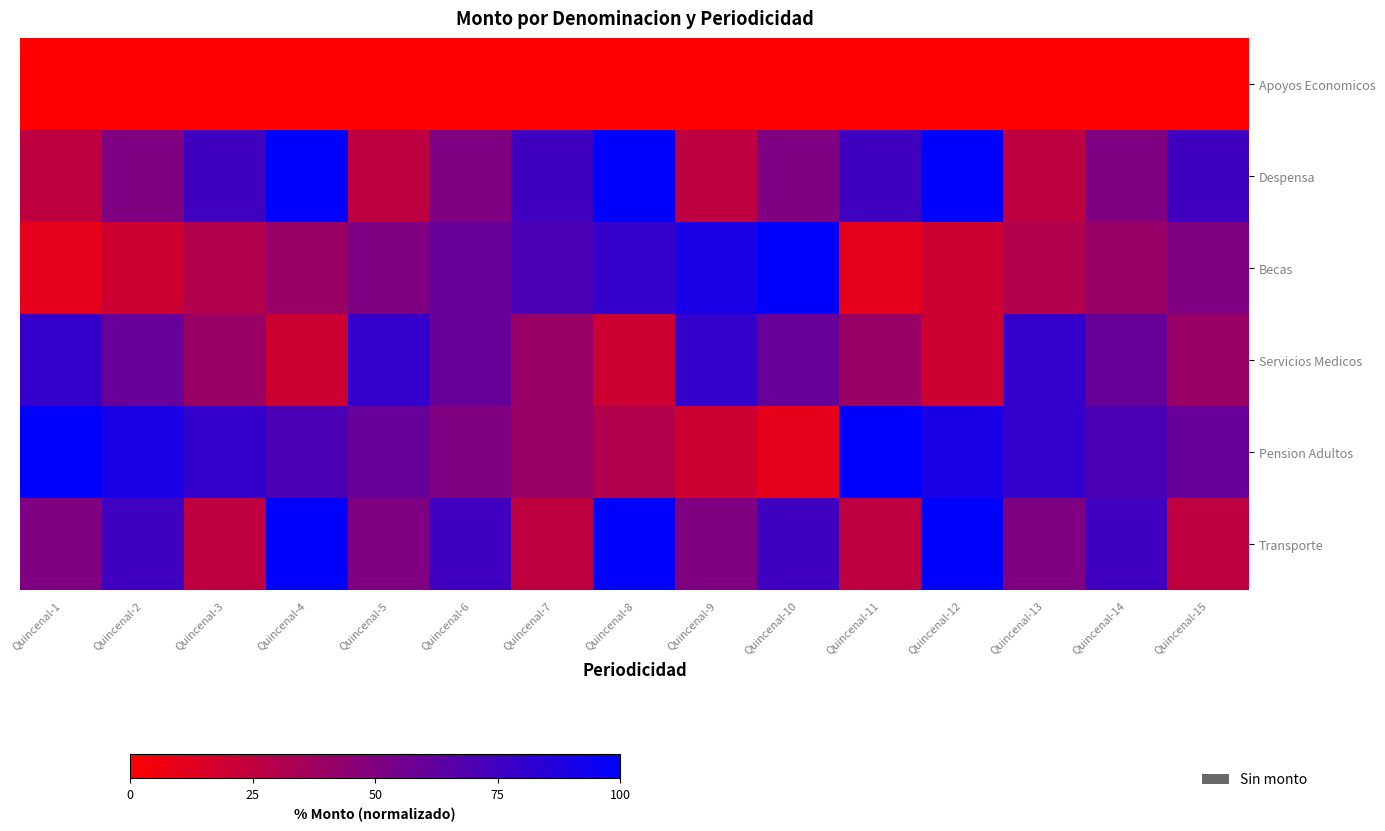

Which series has the largest total across all categories?

Pension Adultos